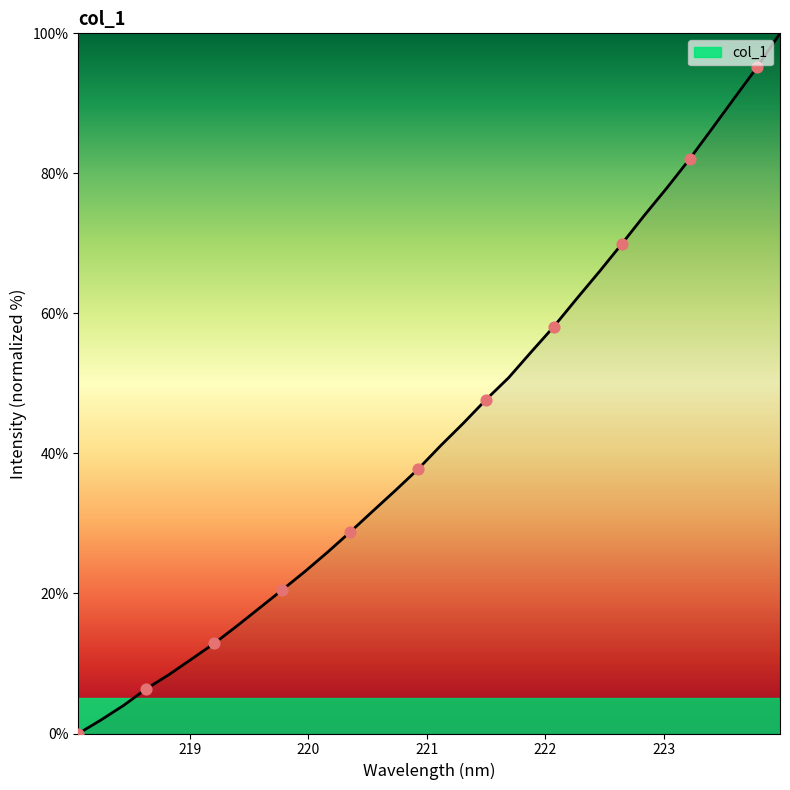

What is the maximum value shown in the chart?

100.0